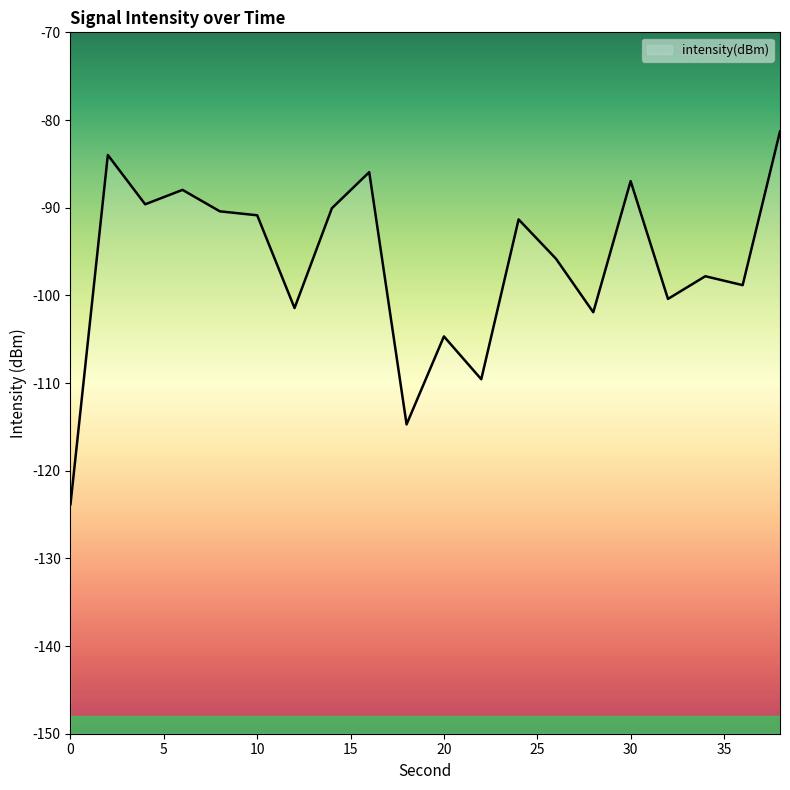

How many interior local valleys (lower than both neighbors) does the data have?

7